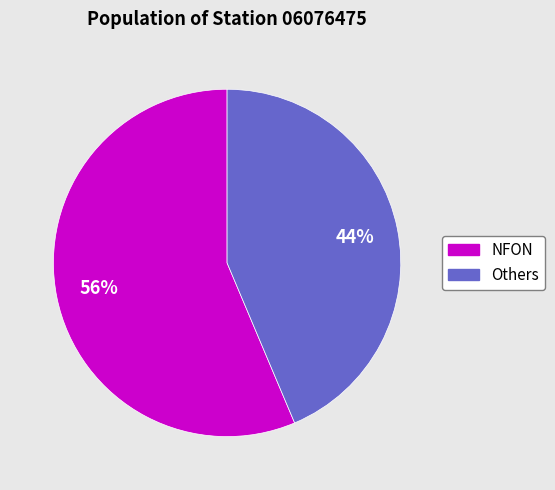

Does any single category account for the majority?

Yes